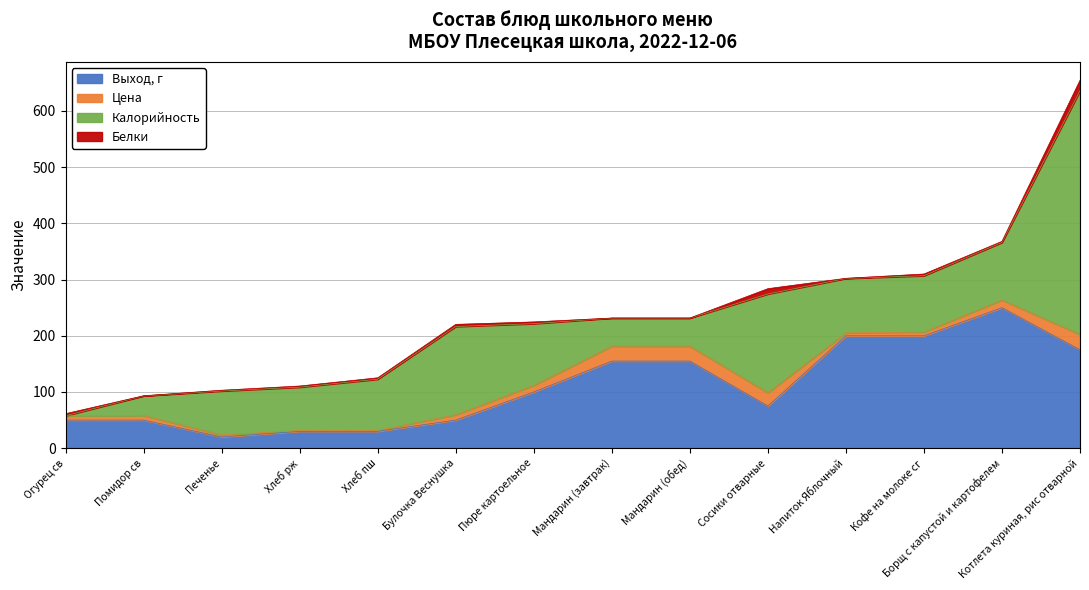

Is the value of Белки at Хлеб пш greater than the value of Выход, г at Пюре картоельное?

No